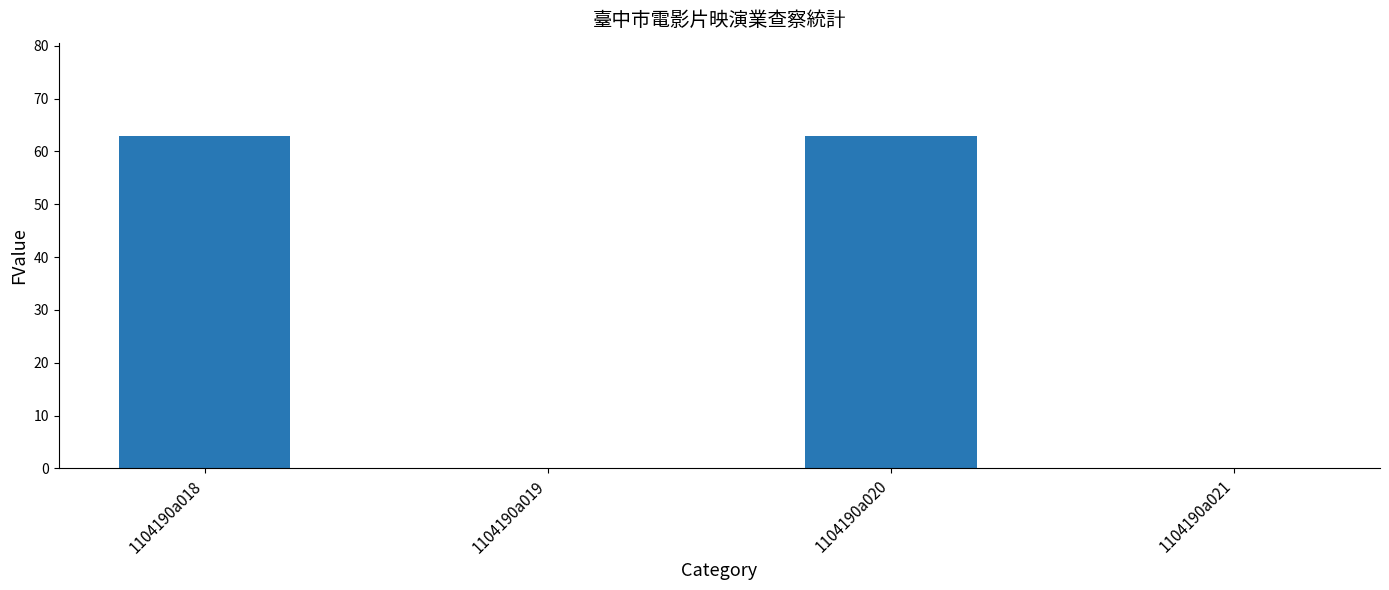

Reading left to right, what are all the values shown in this chart?

63	0	63	0